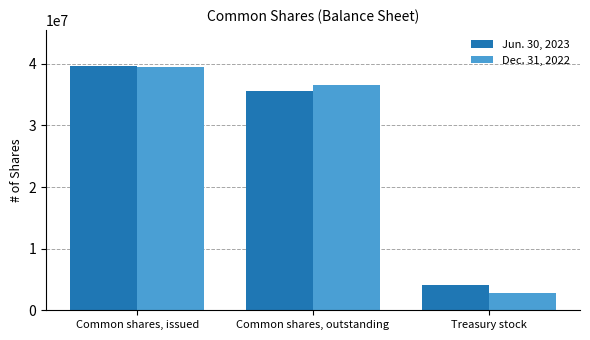

How many series are shown in this chart?

2